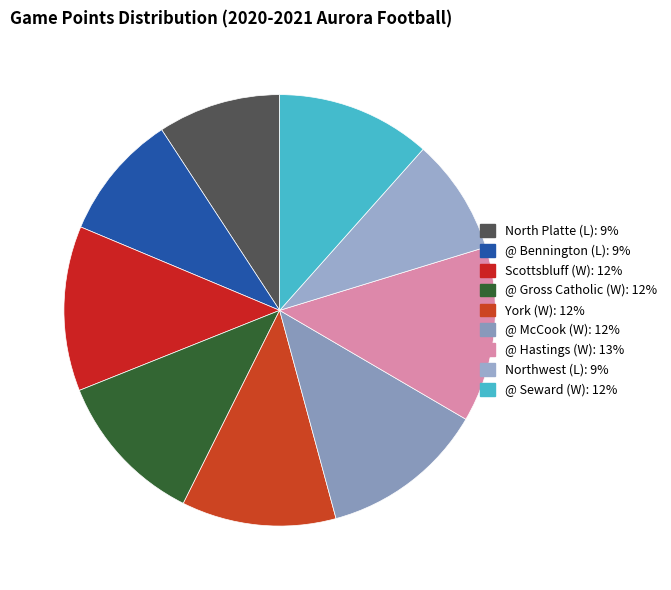

How many slices are in this pie chart?

9